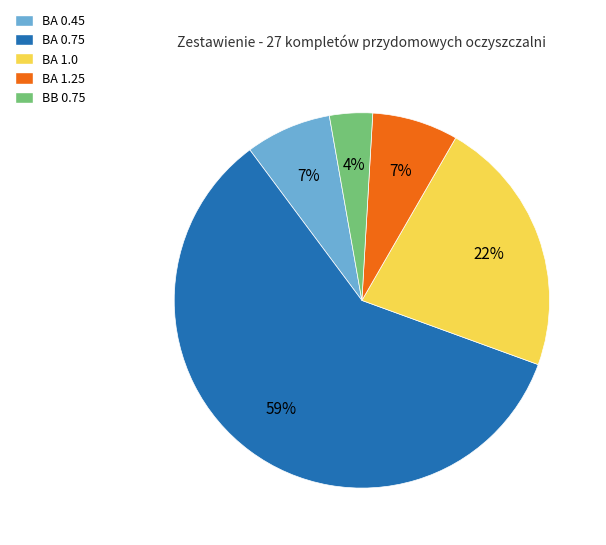

Does BA 1.25 represent more than half of the total?

No